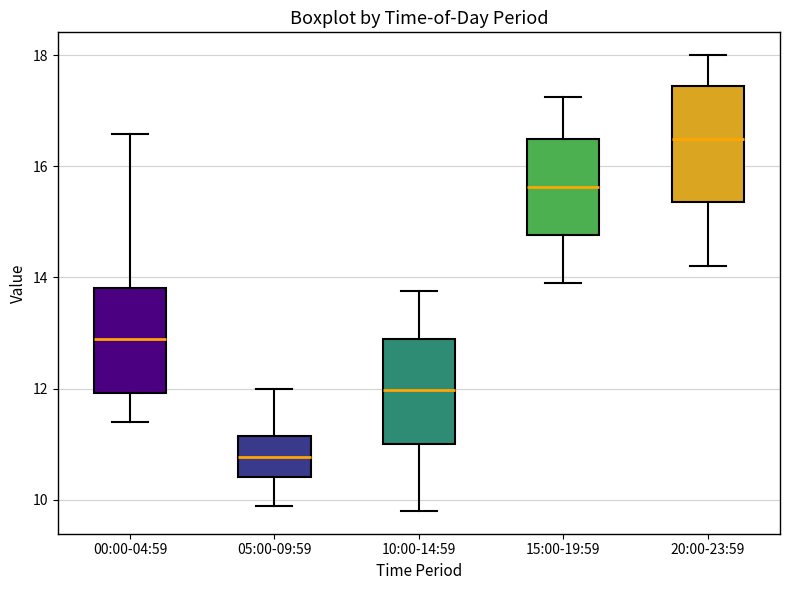

Which box's median line is the highest?

20:00-23:59